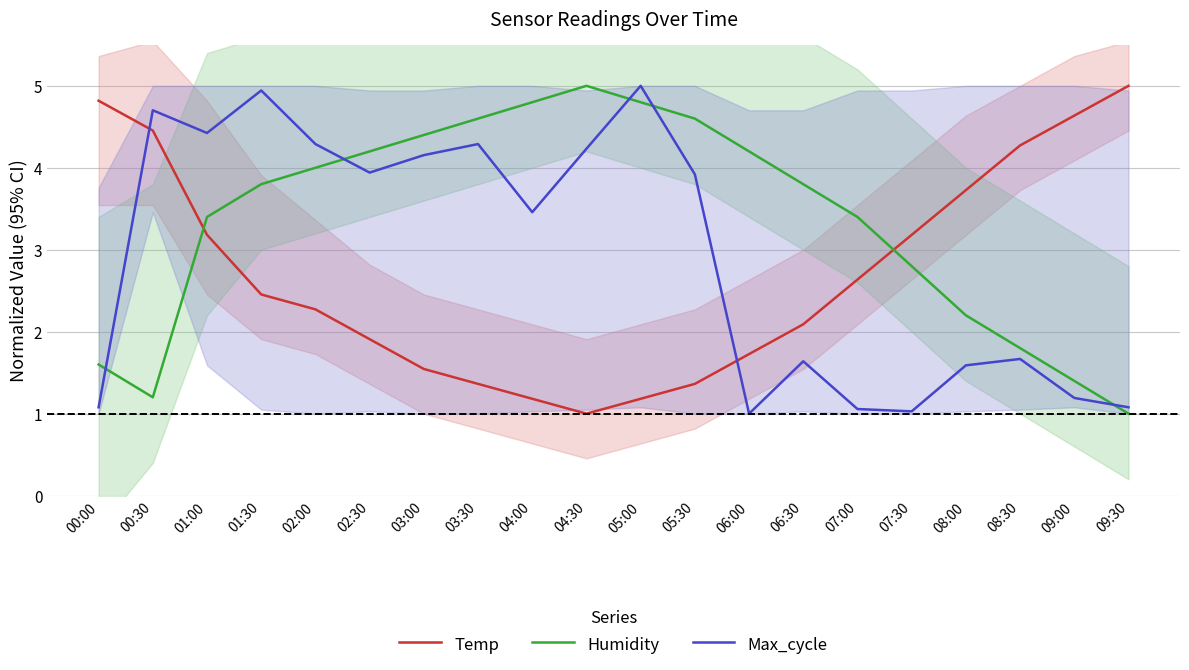

True or false: Humidity has a value of 7.2 at 04:30.

False